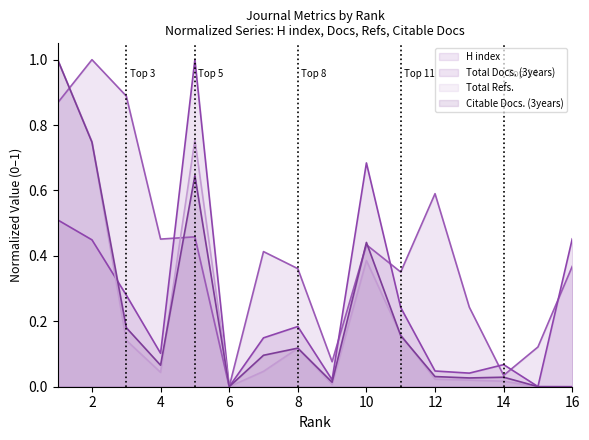

Reading right to left, transcribe all the data shown in this chart.

H index: 16=0.4	15=0.1	14=0.0	13=0.2	12=0.6	11=0.4	10=0.4	9=0.1	8=0.4	7=0.4	6=0.0	5=0.5	4=0.5	3=0.9	2=1.0	1=0.9
Total Docs. (3years): 16=0.5	15=0.0	14=0.1	13=0.0	12=0.0	11=0.2	10=0.7	9=0.0	8=0.2	7=0.1	6=0.0	5=1.0	4=0.1	3=0.3	2=0.4	1=0.5
Total Refs.: 16=0.0	15=0.0	14=0.0	13=0.0	12=0.0	11=0.2	10=0.4	9=0.0	8=0.1	7=0.0	6=0.0	5=0.8	4=0.0	3=0.1	2=0.7	1=1.0
Citable Docs. (3years): 16=0.0	15=0.0	14=0.0	13=0.0	12=0.0	11=0.2	10=0.4	9=0.0	8=0.1	7=0.1	6=0.0	5=0.6	4=0.1	3=0.2	2=0.7	1=1.0